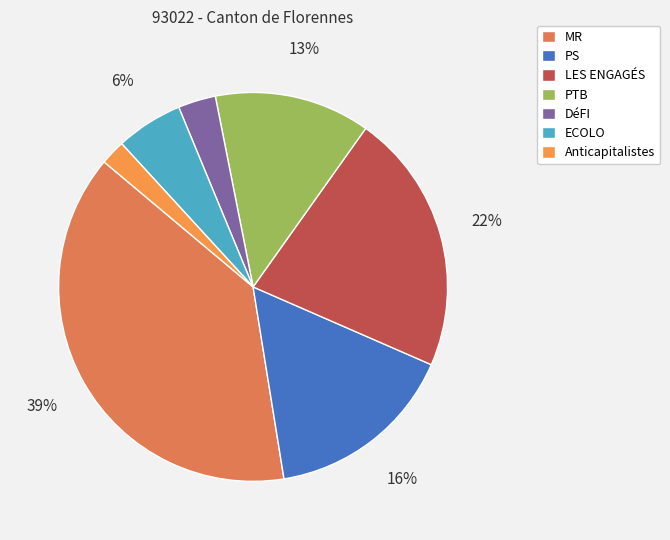

Between PTB and PS, which is larger?

PS